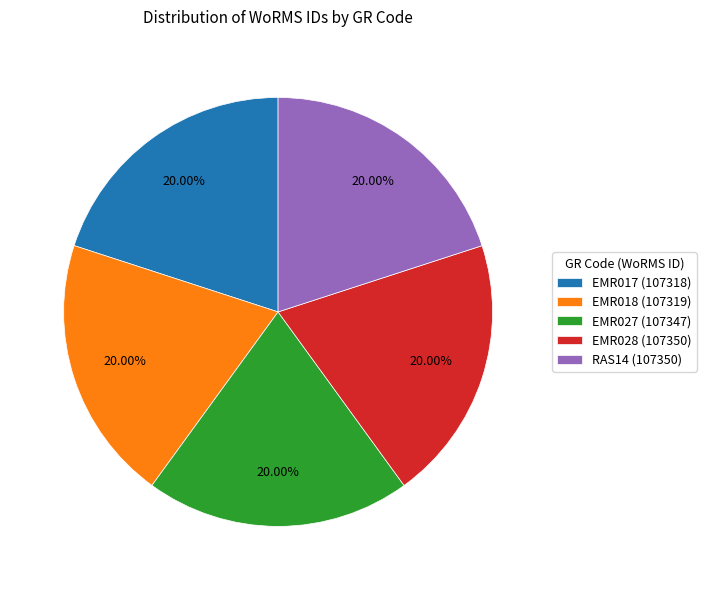

How many slices are in this pie chart?

5